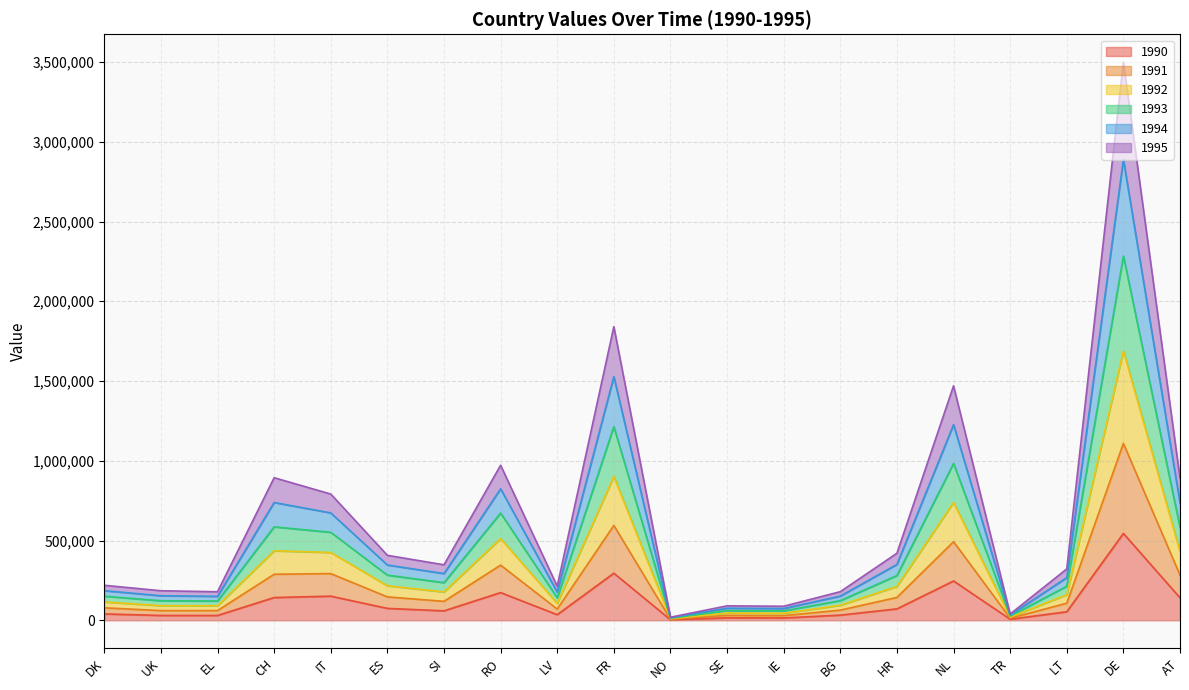

Which series changed the most between LV and BG?

1993